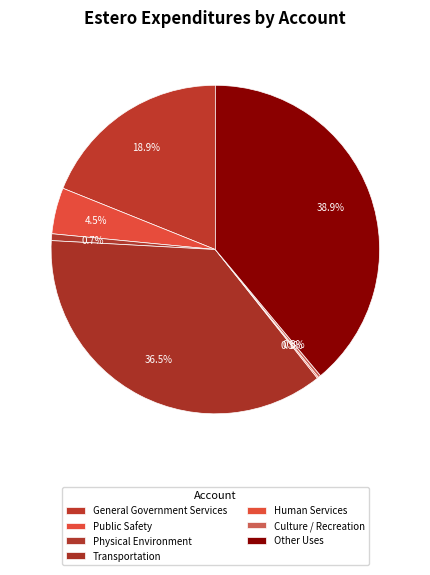

Combined, do Culture / Recreation and Physical Environment account for over 50%?

No